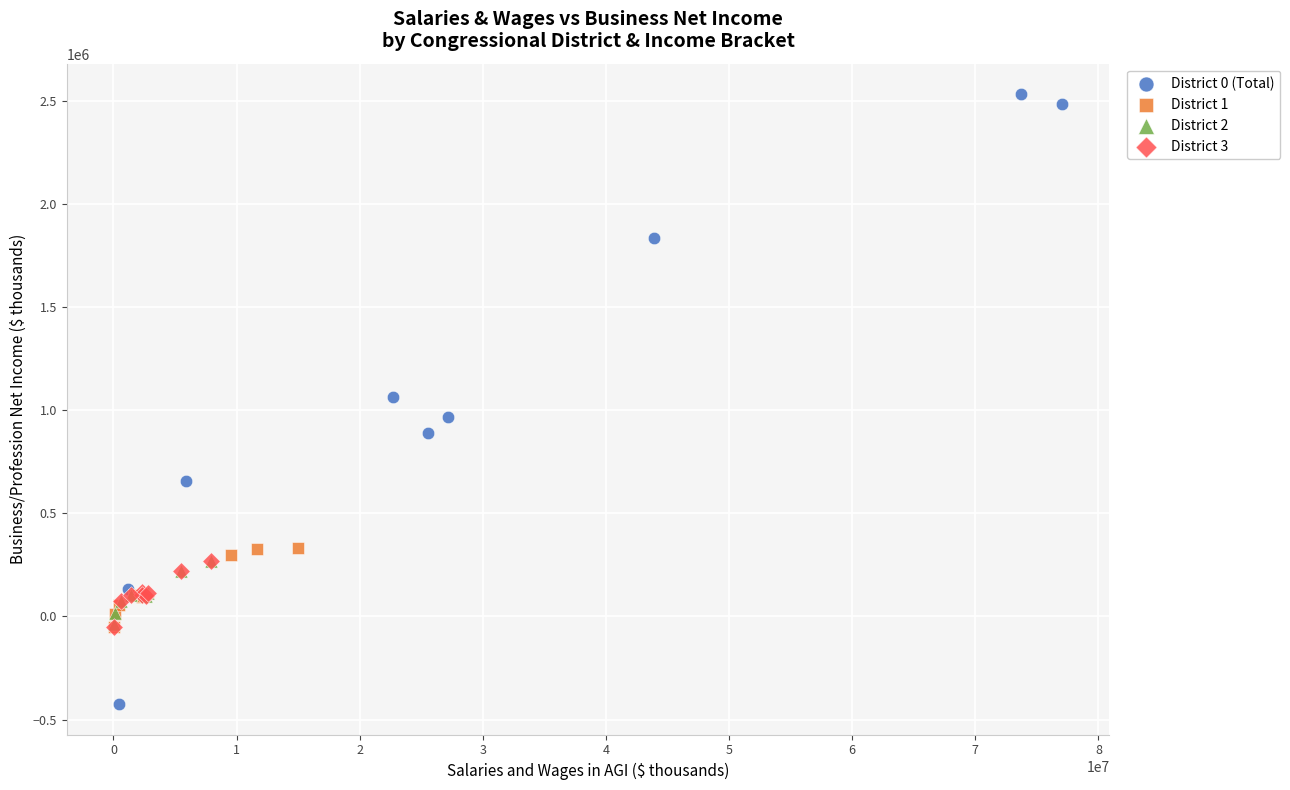

Which series contains the lowest Y value?

District 0 (Total)